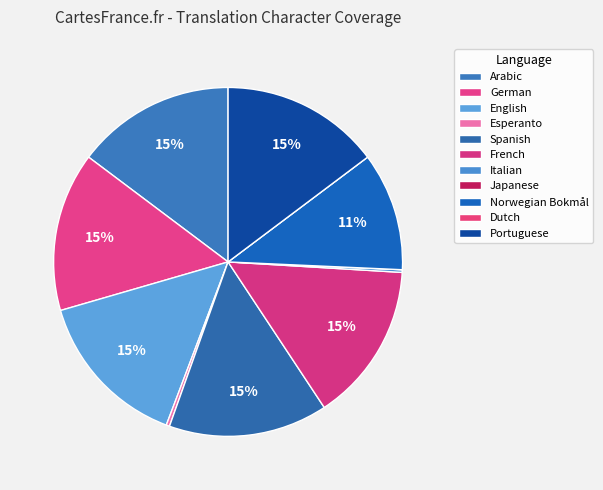

How much of the chart is everything except Norwegian Bokmål?

89.0%